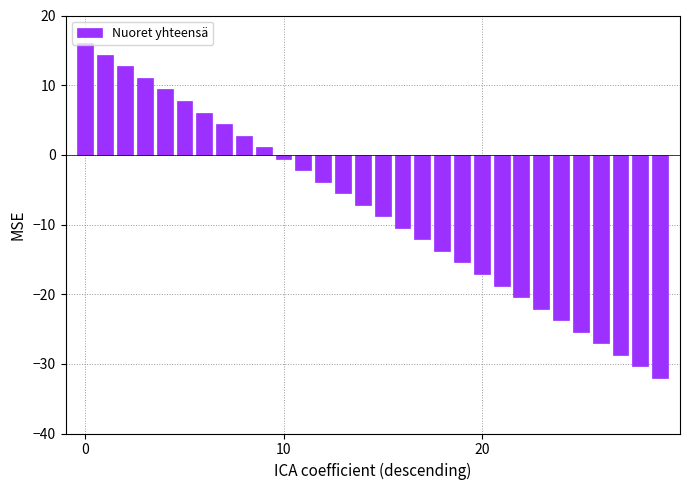

Does the chart contain any negative values?

Yes